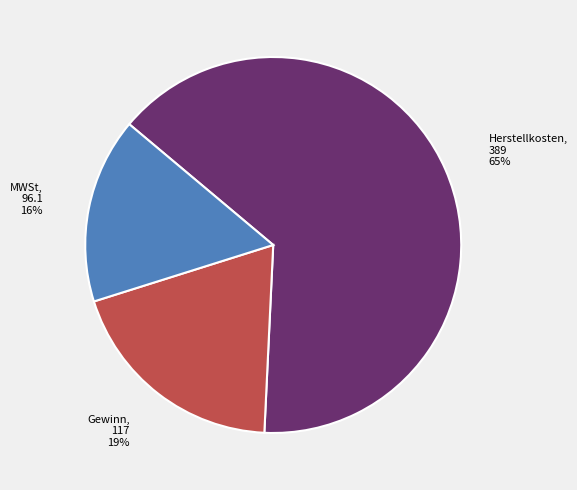

Is the sum of Herstellkosten and Gewinn greater than half?

Yes